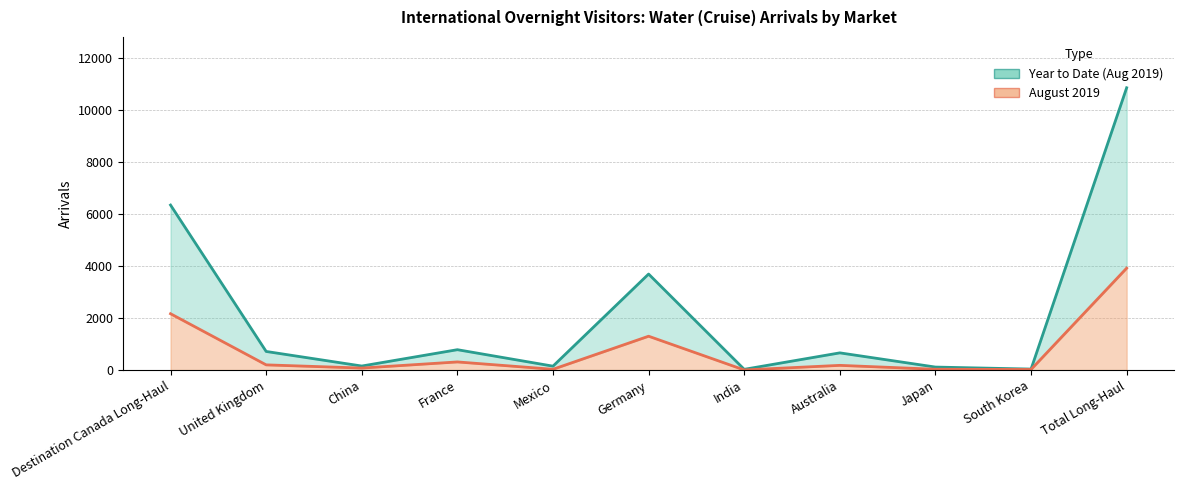

What is the approximate value of Water (Cruise) Arrivals Aug at Mexico?

31